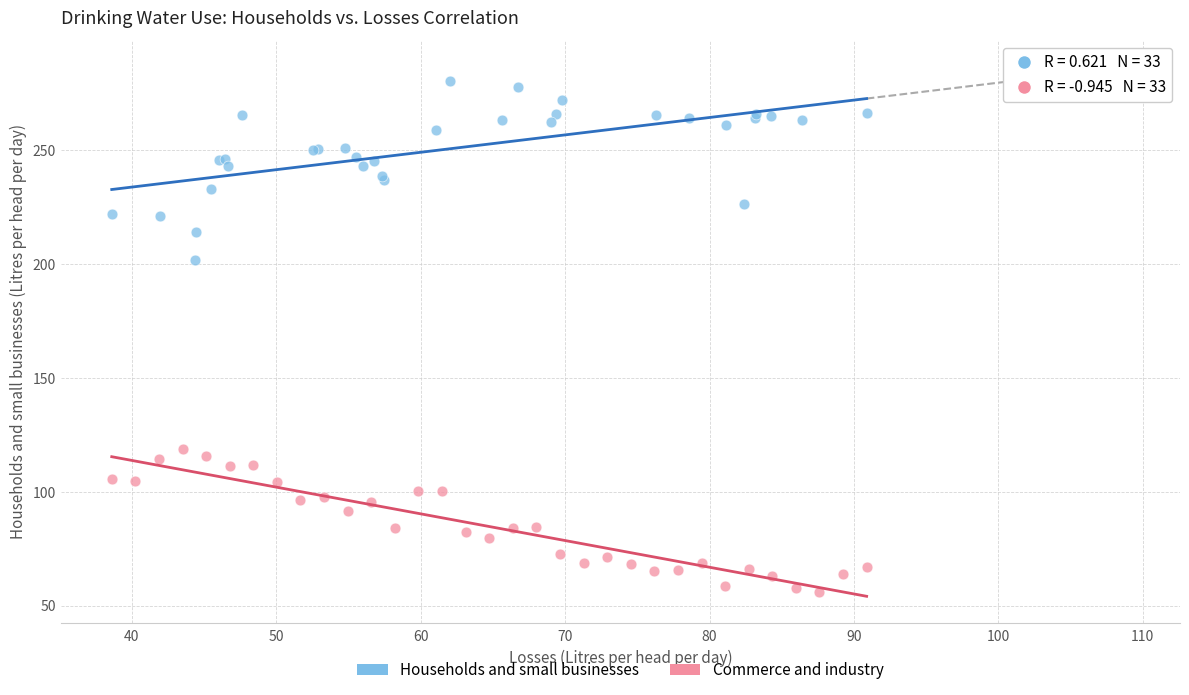

Which series contains the lowest Y value?

Commerce and industry